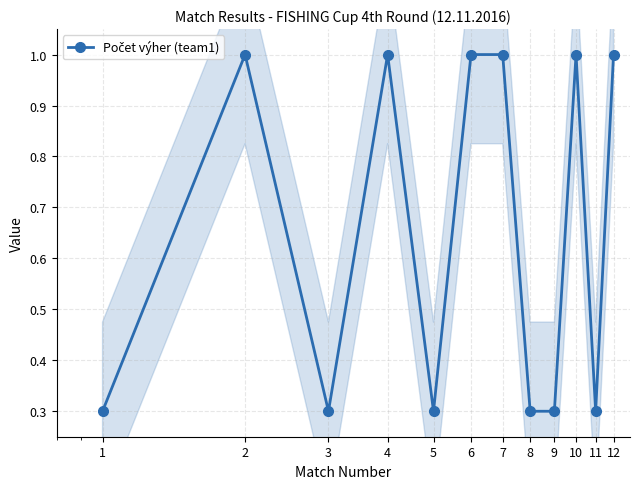

What is the change in value from 8 to 12?

+0.7